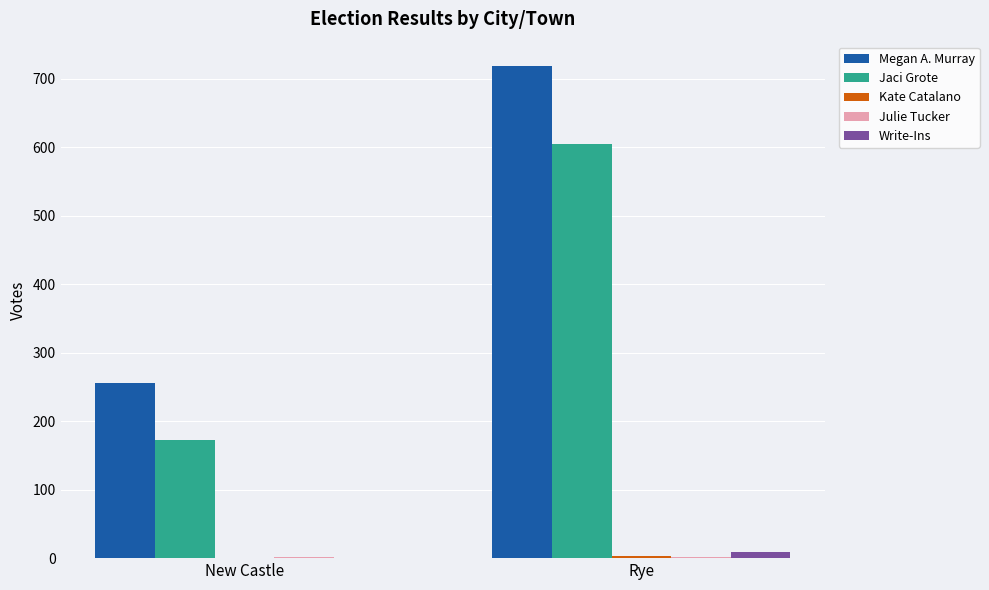

Which series has the largest total across all categories?

Megan A. Murray